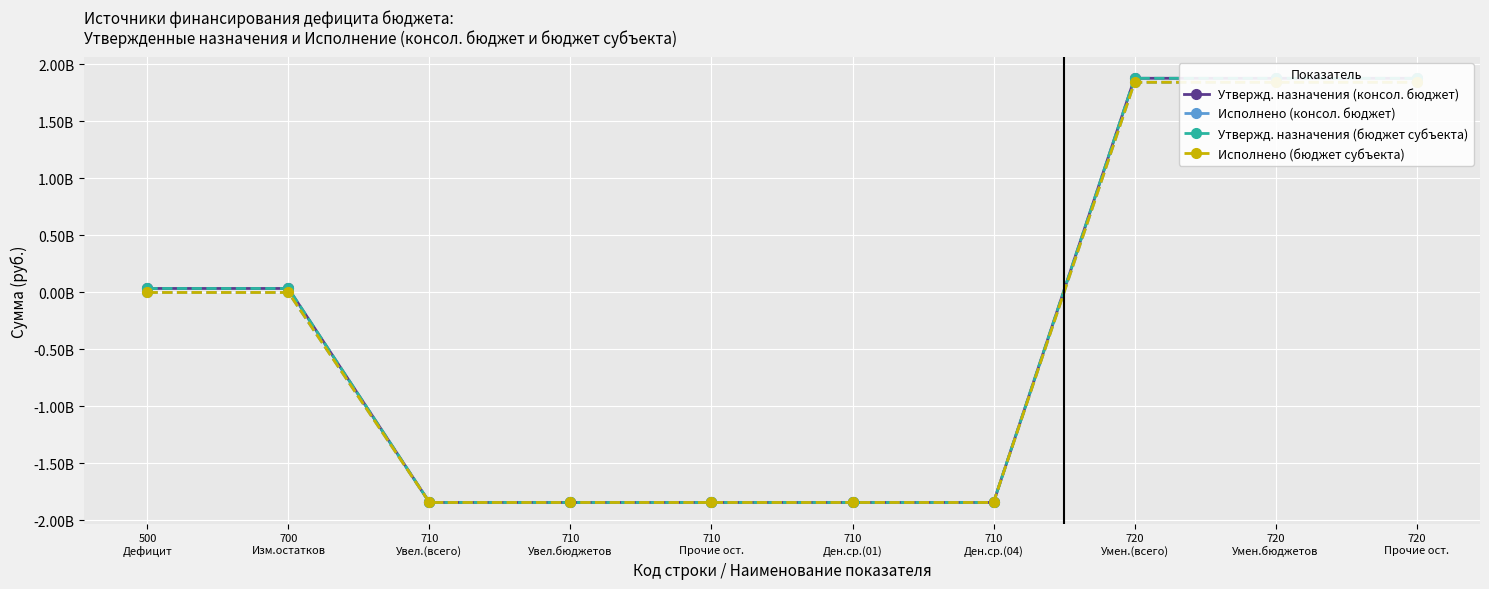

Reading left to right, what are all the values shown in this chart?

Утвержд. назначения (консол. бюджет): 500
Дефицит=33514700.0	700
Изм.остатков=33514700.0	710
Увел.(всего)=-1843181100.0	710
Увел.бюджетов=-1843181100.0	710
Прочие ост.=-1843181100.0	710
Ден.ср.(01)=-1843181100.0	710
Ден.ср.(04)=-1843181100.0	720
Умен.(всего)=1876695800.0	720
Умен.бюджетов=1876695800.0	720
Прочие ост.=1876695800.0
Исполнено (консол. бюджет): 500
Дефицит=-1710020.1	700
Изм.остатков=-1710020.1	710
Увел.(всего)=-1843213927.7	710
Увел.бюджетов=-1843213927.7	710
Прочие ост.=-1843213927.7	710
Ден.ср.(01)=-1843213927.7	710
Ден.ср.(04)=-1843213927.7	720
Умен.(всего)=1841503907.5	720
Умен.бюджетов=1841503907.5	720
Прочие ост.=1841503907.5
Утвержд. назначения (бюджет субъекта): 500
Дефицит=33514700.0	700
Изм.остатков=33514700.0	710
Увел.(всего)=-1843181100.0	710
Увел.бюджетов=-1843181100.0	710
Прочие ост.=-1843181100.0	710
Ден.ср.(01)=-1843181100.0	710
Ден.ср.(04)=-1843181100.0	720
Умен.(всего)=1876695800.0	720
Умен.бюджетов=1876695800.0	720
Прочие ост.=1876695800.0
Исполнено (бюджет субъекта): 500
Дефицит=-1710020.1	700
Изм.остатков=-1710020.1	710
Увел.(всего)=-1843213927.7	710
Увел.бюджетов=-1843213927.7	710
Прочие ост.=-1843213927.7	710
Ден.ср.(01)=-1843213927.7	710
Ден.ср.(04)=-1843213927.7	720
Умен.(всего)=1841503907.5	720
Умен.бюджетов=1841503907.5	720
Прочие ост.=1841503907.5